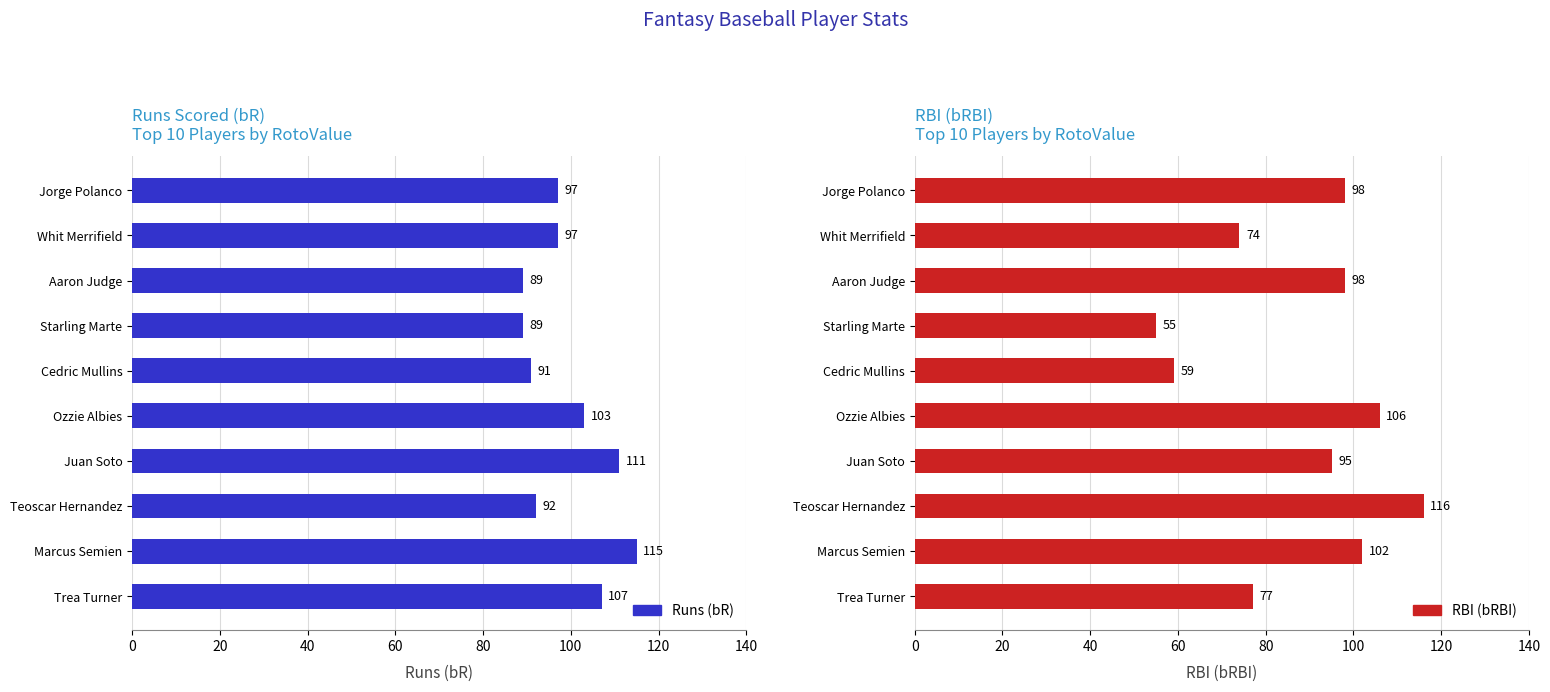

What is the minimum value for RBI (bRBI)?

55